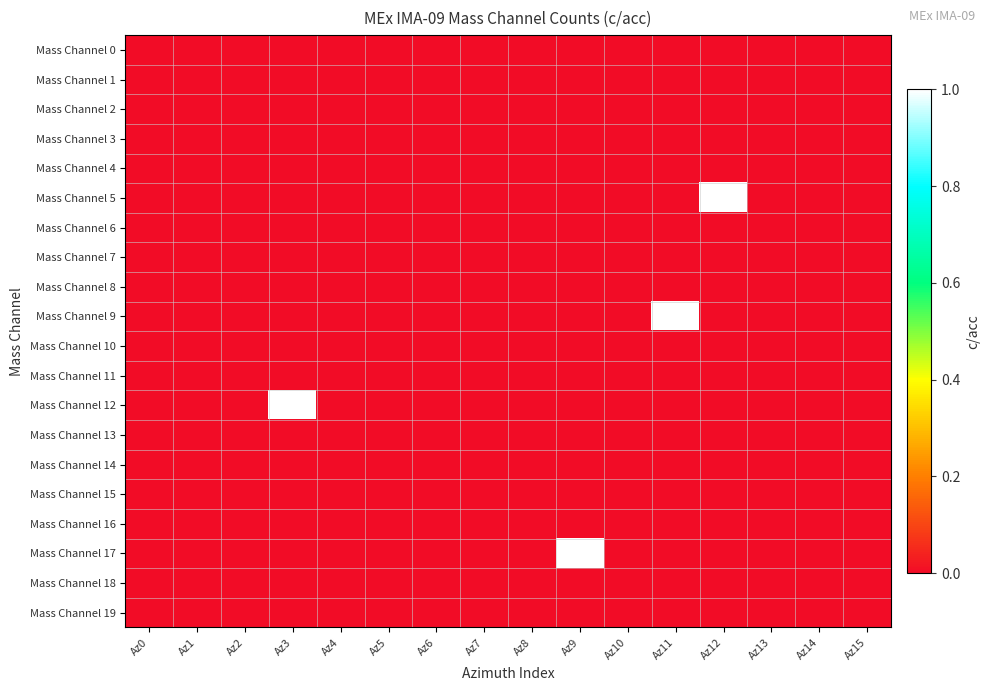

Reading left to right, extract all data points from this chart.

Mass Channel 0: Az0=0	Az1=0	Az2=0	Az3=0	Az4=0	Az5=0	Az6=0	Az7=0	Az8=0	Az9=0	Az10=0	Az11=0	Az12=0	Az13=0	Az14=0	Az15=0
Mass Channel 1: Az0=0	Az1=0	Az2=0	Az3=0	Az4=0	Az5=0	Az6=0	Az7=0	Az8=0	Az9=0	Az10=0	Az11=0	Az12=0	Az13=0	Az14=0	Az15=0
Mass Channel 2: Az0=0	Az1=0	Az2=0	Az3=0	Az4=0	Az5=0	Az6=0	Az7=0	Az8=0	Az9=0	Az10=0	Az11=0	Az12=0	Az13=0	Az14=0	Az15=0
Mass Channel 3: Az0=0	Az1=0	Az2=0	Az3=0	Az4=0	Az5=0	Az6=0	Az7=0	Az8=0	Az9=0	Az10=0	Az11=0	Az12=0	Az13=0	Az14=0	Az15=0
Mass Channel 4: Az0=0	Az1=0	Az2=0	Az3=0	Az4=0	Az5=0	Az6=0	Az7=0	Az8=0	Az9=0	Az10=0	Az11=0	Az12=0	Az13=0	Az14=0	Az15=0
Mass Channel 5: Az0=0	Az1=0	Az2=0	Az3=0	Az4=0	Az5=0	Az6=0	Az7=0	Az8=0	Az9=0	Az10=0	Az11=0	Az12=1	Az13=0	Az14=0	Az15=0
Mass Channel 6: Az0=0	Az1=0	Az2=0	Az3=0	Az4=0	Az5=0	Az6=0	Az7=0	Az8=0	Az9=0	Az10=0	Az11=0	Az12=0	Az13=0	Az14=0	Az15=0
Mass Channel 7: Az0=0	Az1=0	Az2=0	Az3=0	Az4=0	Az5=0	Az6=0	Az7=0	Az8=0	Az9=0	Az10=0	Az11=0	Az12=0	Az13=0	Az14=0	Az15=0
Mass Channel 8: Az0=0	Az1=0	Az2=0	Az3=0	Az4=0	Az5=0	Az6=0	Az7=0	Az8=0	Az9=0	Az10=0	Az11=0	Az12=0	Az13=0	Az14=0	Az15=0
Mass Channel 9: Az0=0	Az1=0	Az2=0	Az3=0	Az4=0	Az5=0	Az6=0	Az7=0	Az8=0	Az9=0	Az10=0	Az11=1	Az12=0	Az13=0	Az14=0	Az15=0
Mass Channel 10: Az0=0	Az1=0	Az2=0	Az3=0	Az4=0	Az5=0	Az6=0	Az7=0	Az8=0	Az9=0	Az10=0	Az11=0	Az12=0	Az13=0	Az14=0	Az15=0
Mass Channel 11: Az0=0	Az1=0	Az2=0	Az3=0	Az4=0	Az5=0	Az6=0	Az7=0	Az8=0	Az9=0	Az10=0	Az11=0	Az12=0	Az13=0	Az14=0	Az15=0
Mass Channel 12: Az0=0	Az1=0	Az2=0	Az3=1	Az4=0	Az5=0	Az6=0	Az7=0	Az8=0	Az9=0	Az10=0	Az11=0	Az12=0	Az13=0	Az14=0	Az15=0
Mass Channel 13: Az0=0	Az1=0	Az2=0	Az3=0	Az4=0	Az5=0	Az6=0	Az7=0	Az8=0	Az9=0	Az10=0	Az11=0	Az12=0	Az13=0	Az14=0	Az15=0
Mass Channel 14: Az0=0	Az1=0	Az2=0	Az3=0	Az4=0	Az5=0	Az6=0	Az7=0	Az8=0	Az9=0	Az10=0	Az11=0	Az12=0	Az13=0	Az14=0	Az15=0
Mass Channel 15: Az0=0	Az1=0	Az2=0	Az3=0	Az4=0	Az5=0	Az6=0	Az7=0	Az8=0	Az9=0	Az10=0	Az11=0	Az12=0	Az13=0	Az14=0	Az15=0
Mass Channel 16: Az0=0	Az1=0	Az2=0	Az3=0	Az4=0	Az5=0	Az6=0	Az7=0	Az8=0	Az9=0	Az10=0	Az11=0	Az12=0	Az13=0	Az14=0	Az15=0
Mass Channel 17: Az0=0	Az1=0	Az2=0	Az3=0	Az4=0	Az5=0	Az6=0	Az7=0	Az8=0	Az9=1	Az10=0	Az11=0	Az12=0	Az13=0	Az14=0	Az15=0
Mass Channel 18: Az0=0	Az1=0	Az2=0	Az3=0	Az4=0	Az5=0	Az6=0	Az7=0	Az8=0	Az9=0	Az10=0	Az11=0	Az12=0	Az13=0	Az14=0	Az15=0
Mass Channel 19: Az0=0	Az1=0	Az2=0	Az3=0	Az4=0	Az5=0	Az6=0	Az7=0	Az8=0	Az9=0	Az10=0	Az11=0	Az12=0	Az13=0	Az14=0	Az15=0